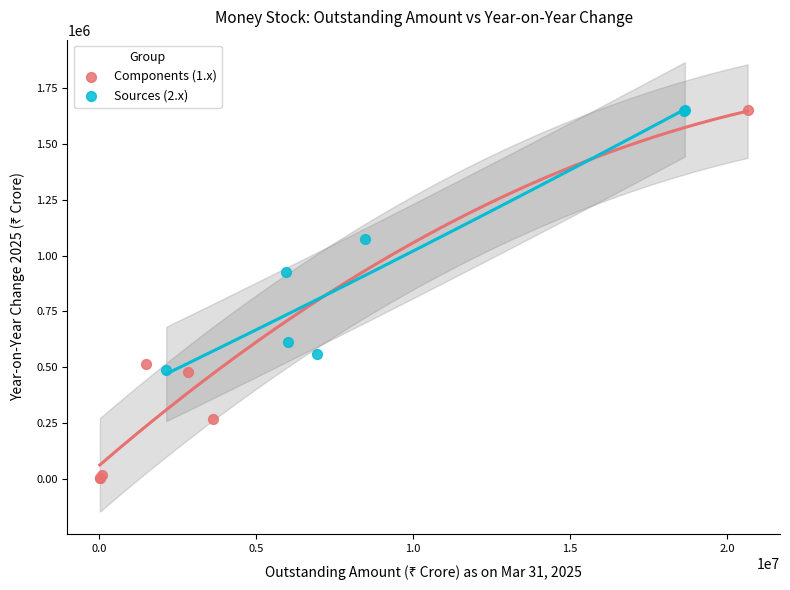

Which series has the largest Y range (max minus min)?

Components (1.x)